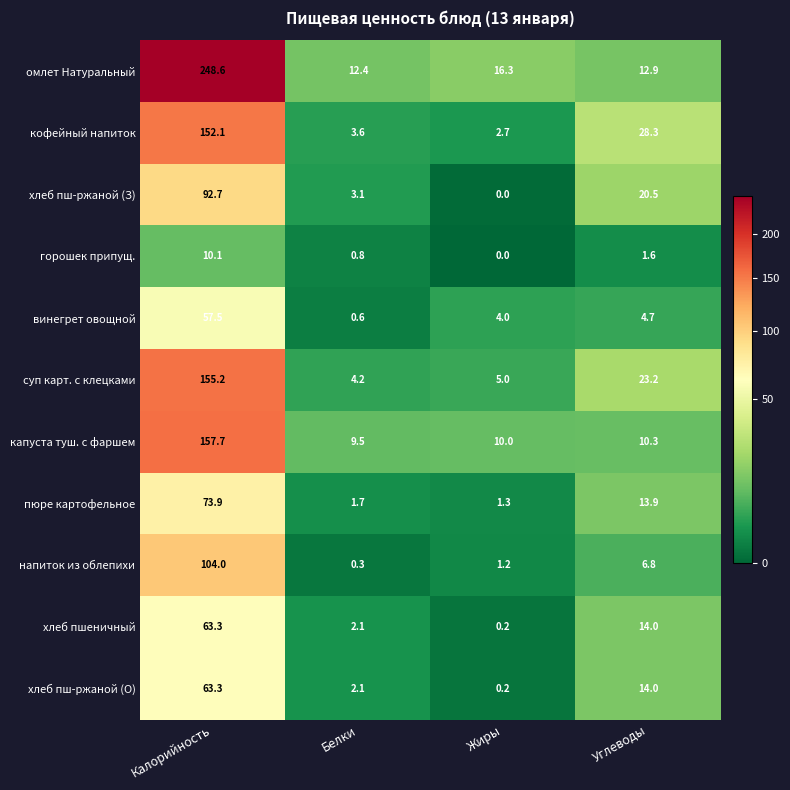

What is the sum of the омлет Натуральный values at Калорийность and Жиры?

264.9